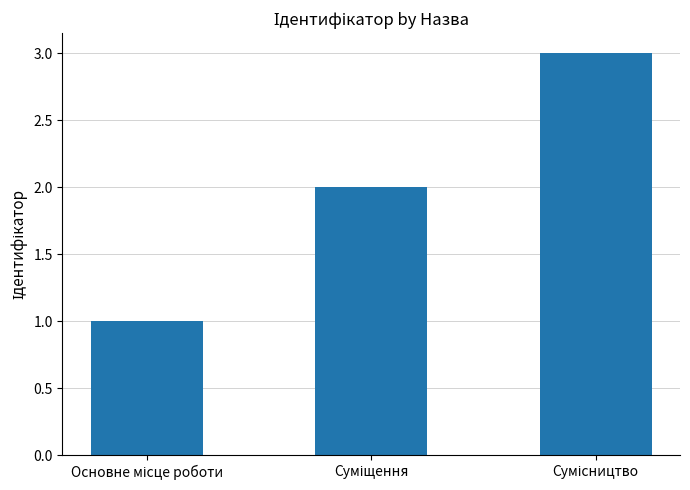

What is the greatest value displayed?

3